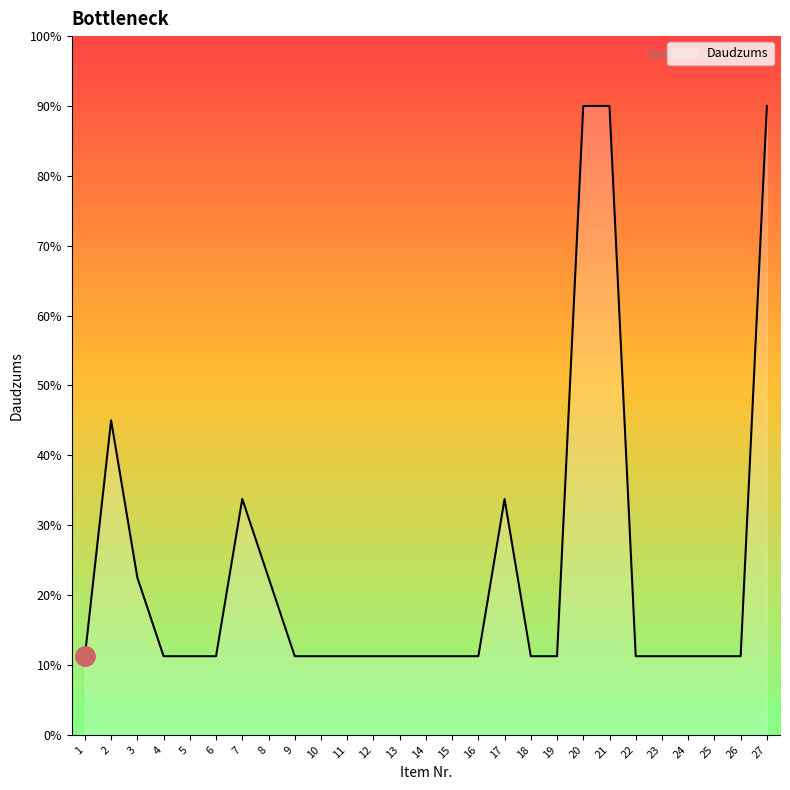

Count the number of categories in the chart.

27